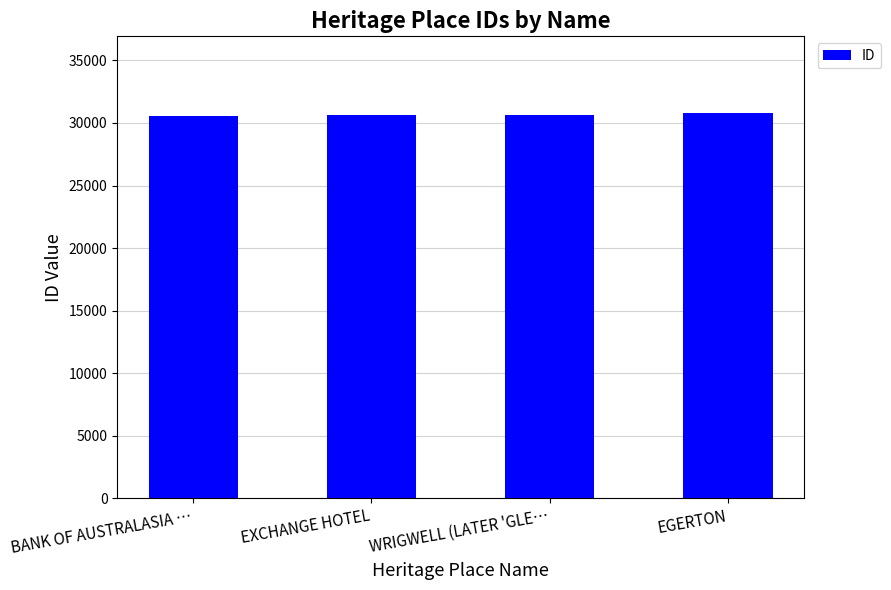

What is the sum of the values at WRIGWELL (LATER 'GLE… and EGERTON?

61414